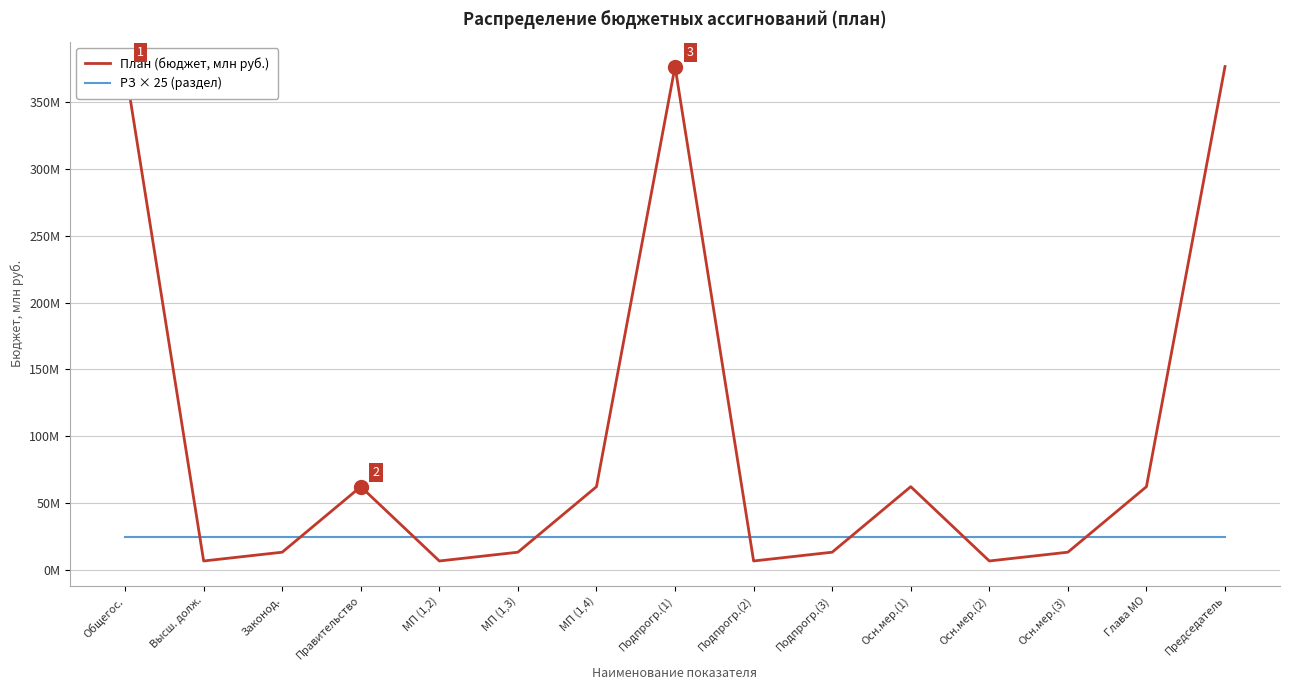

True or false: План (бюджет, млн руб.) has a value of 4.7 at Осн.мер.(2).

False